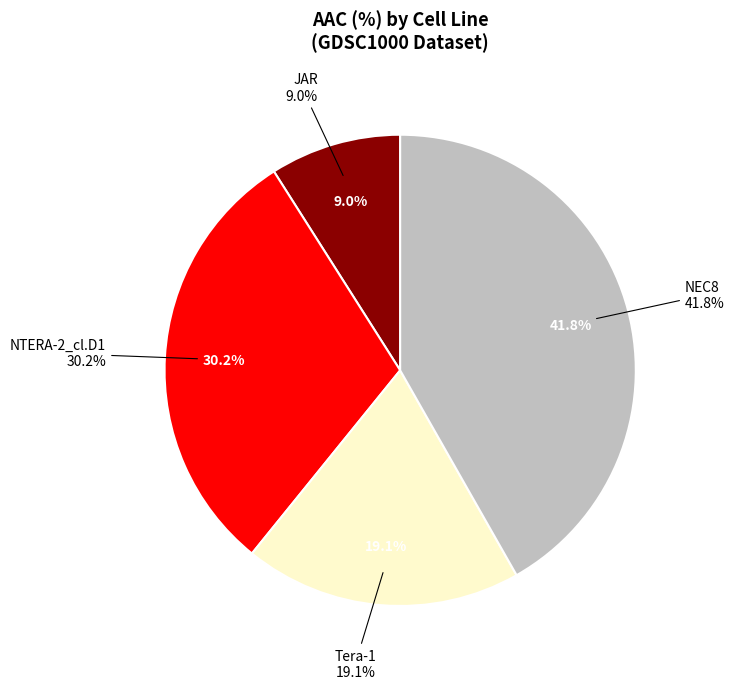

Is it true that Tera-1 is 10% of the pie?

False